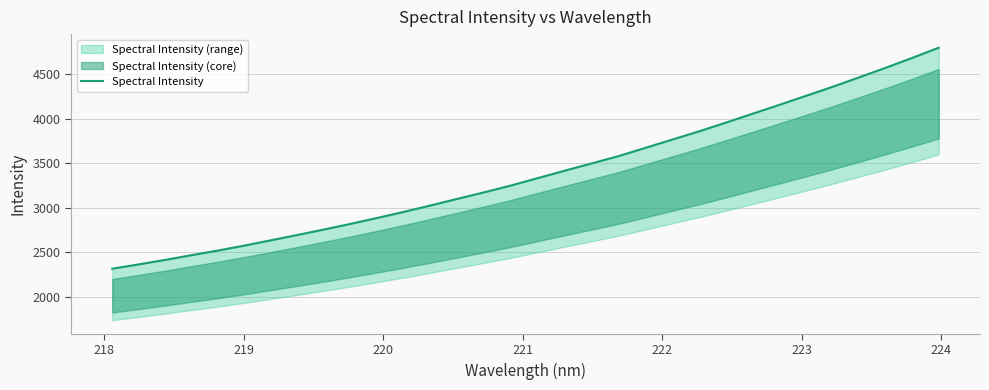

Reading left to right, transcribe all the data shown in this chart.

2314.2	2363.2	2413.9	2467.9	2520.6	2576.7	2636.9	2697.1	2758.8	2822.7	2889.5	2958.1	3030.1	3103.9	3177.1	3253.5	3336.4	3418.7	3499.7	3581.4	3673.3	3765.5	3857.7	3954.7	4054.5	4153.9	4255.2	4356.7	4463.5	4571.2	4682.7	4797.6